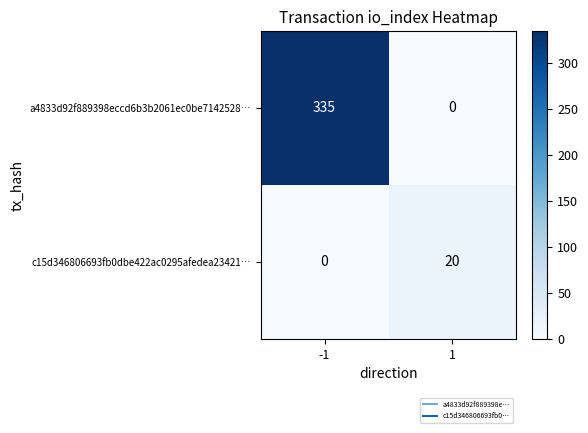

Rank the series by their maximum value, from highest to lowest.

a4833d92f889398eccd6b3b2061ec0be7142528…, c15d346806693fb0dbe422ac0295afedea23421…